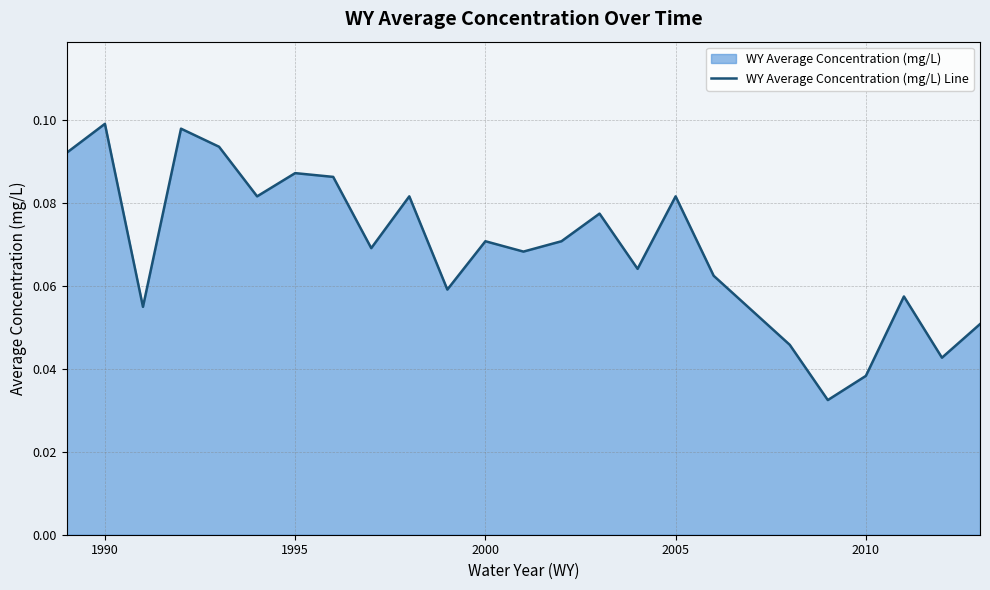

Is it true that the value at 1990 is 0.2?

False